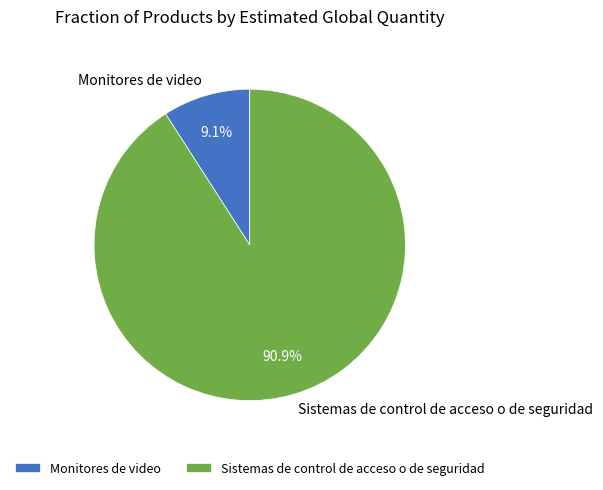

Rank the categories by value from highest to lowest.

Sistemas de control de acceso o de seguridad, Monitores de video